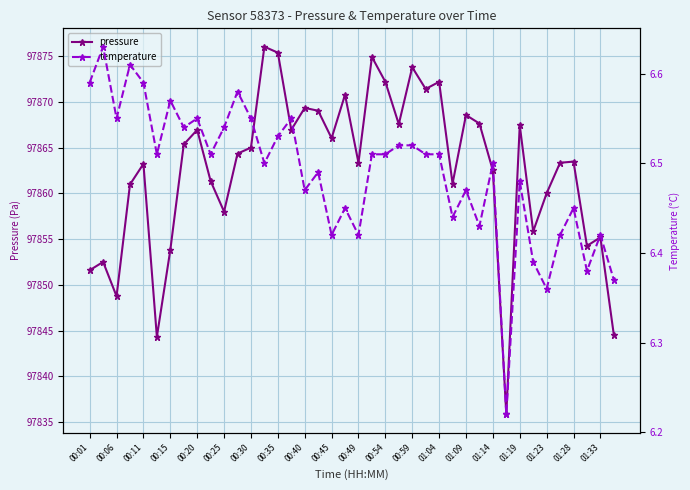

What is the highest value of the pressure series?

97876.0